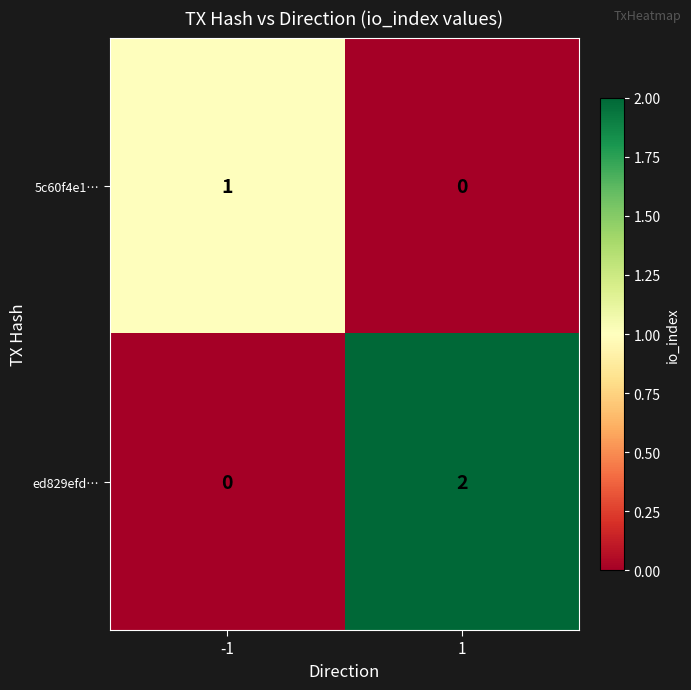

The ed829efd… series shows 1 at 1. True or false?

False